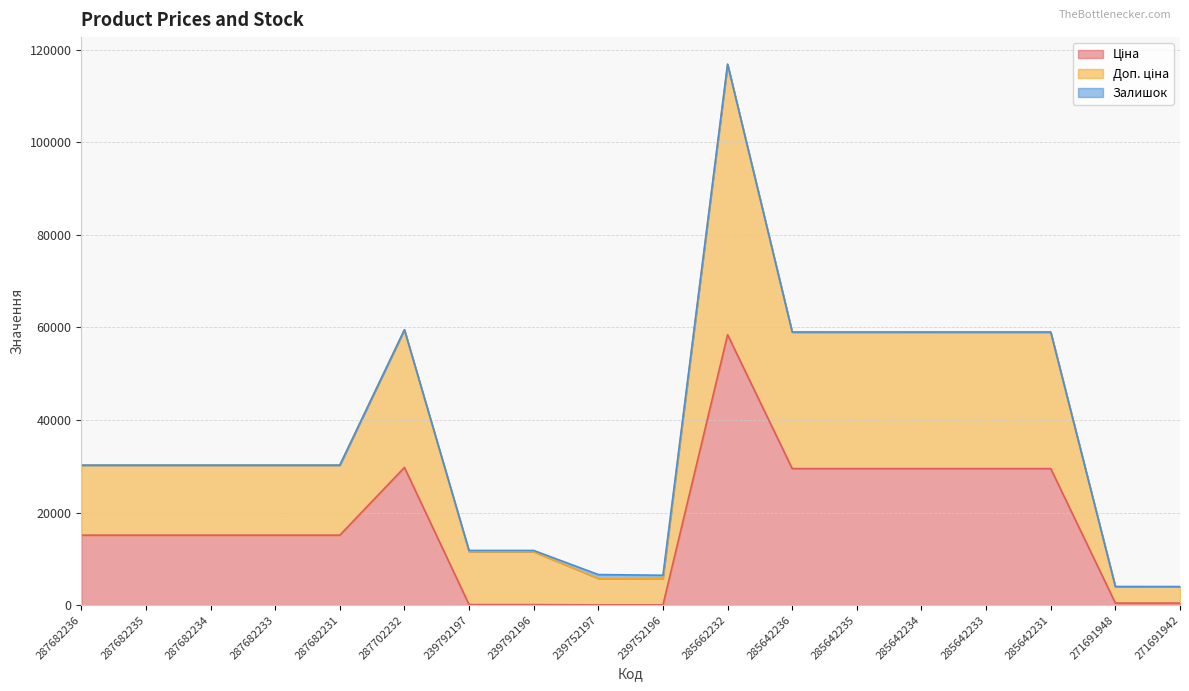

What is the difference between the second highest and second lowest values in the Доп. ціна series?

55484.4